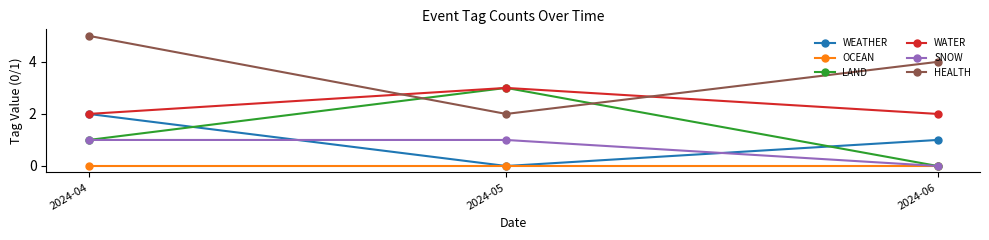

Reading right to left, transcribe all the data shown in this chart.

WEATHER: 2024-06=1	2024-05=0	2024-04=2
OCEAN: 2024-06=0	2024-05=0	2024-04=0
LAND: 2024-06=0	2024-05=3	2024-04=1
WATER: 2024-06=2	2024-05=3	2024-04=2
SNOW: 2024-06=0	2024-05=1	2024-04=1
HEALTH: 2024-06=4	2024-05=2	2024-04=5